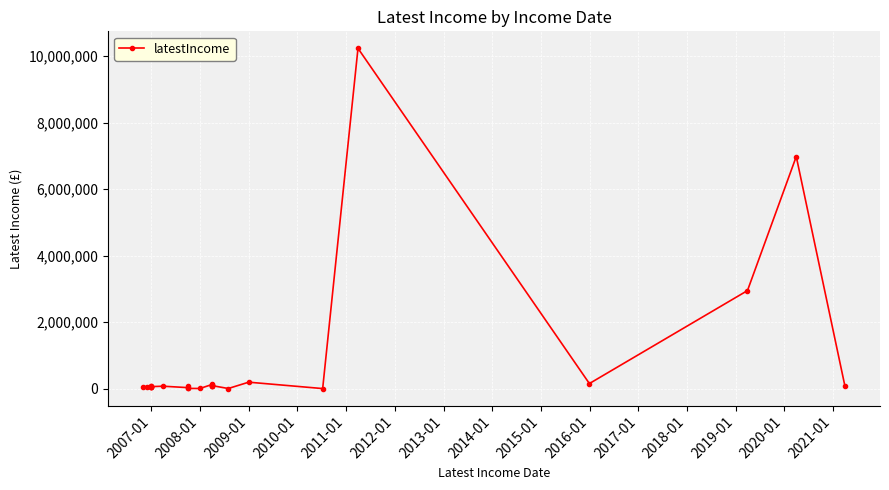

True or false: the data has more than 0 interior local peaks.

True